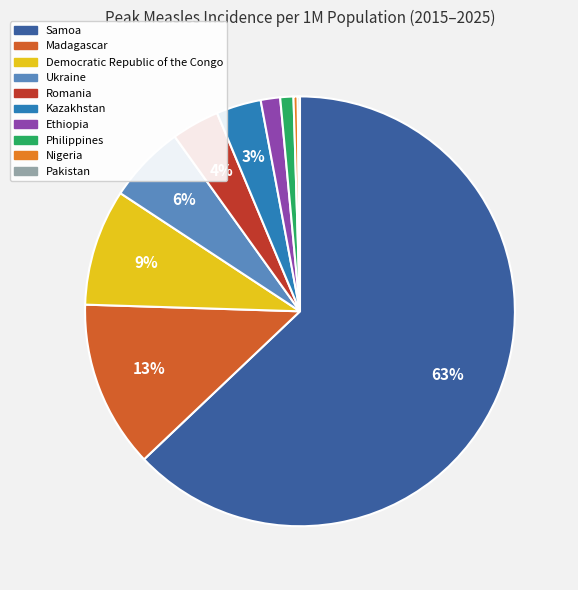

To the nearest percent, what percentage of the pie is Romania?

4%